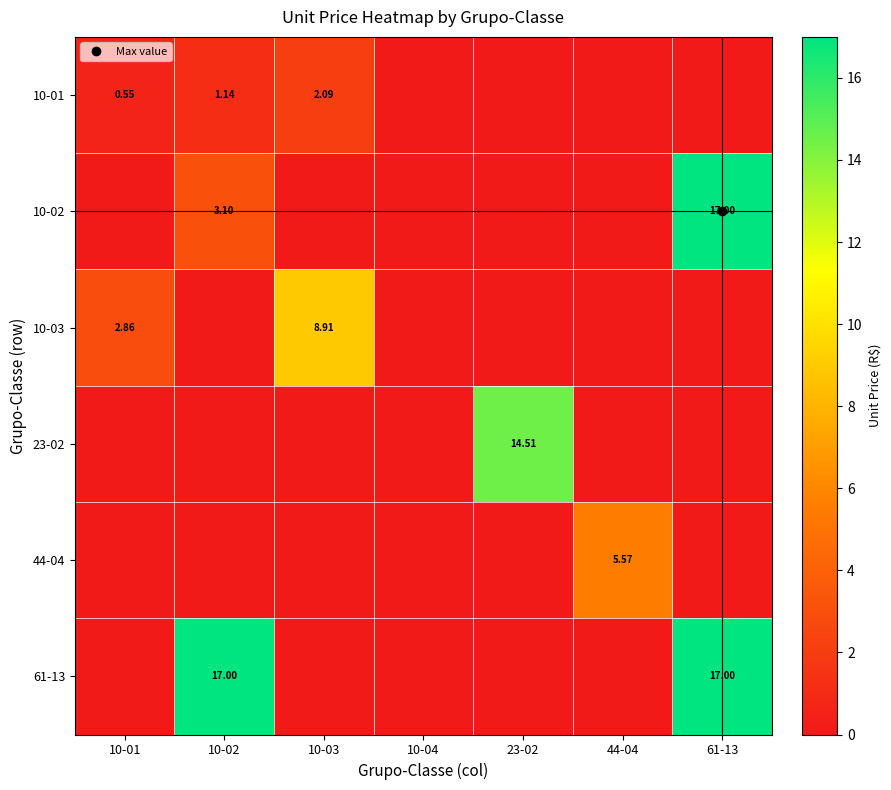

Between 10-02 and 61-13, which is larger?

10-02